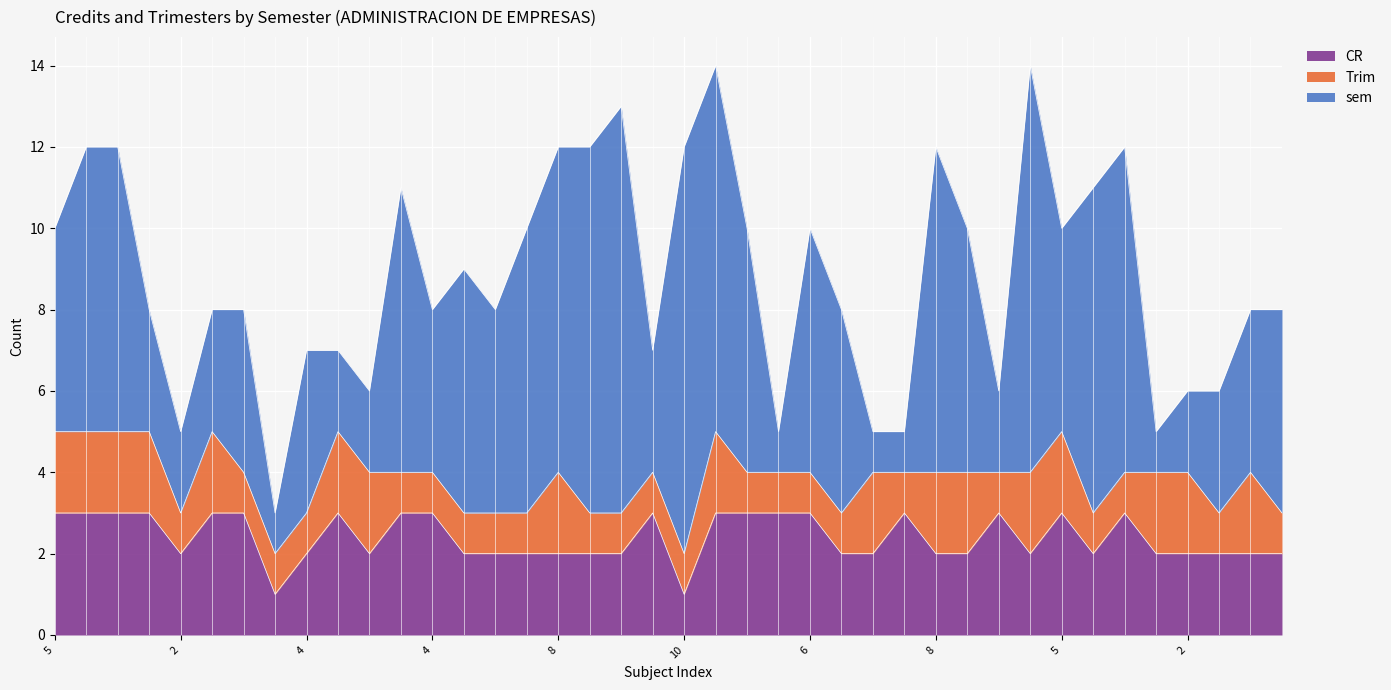

What is the difference between the CR values at 6 and 6?

1